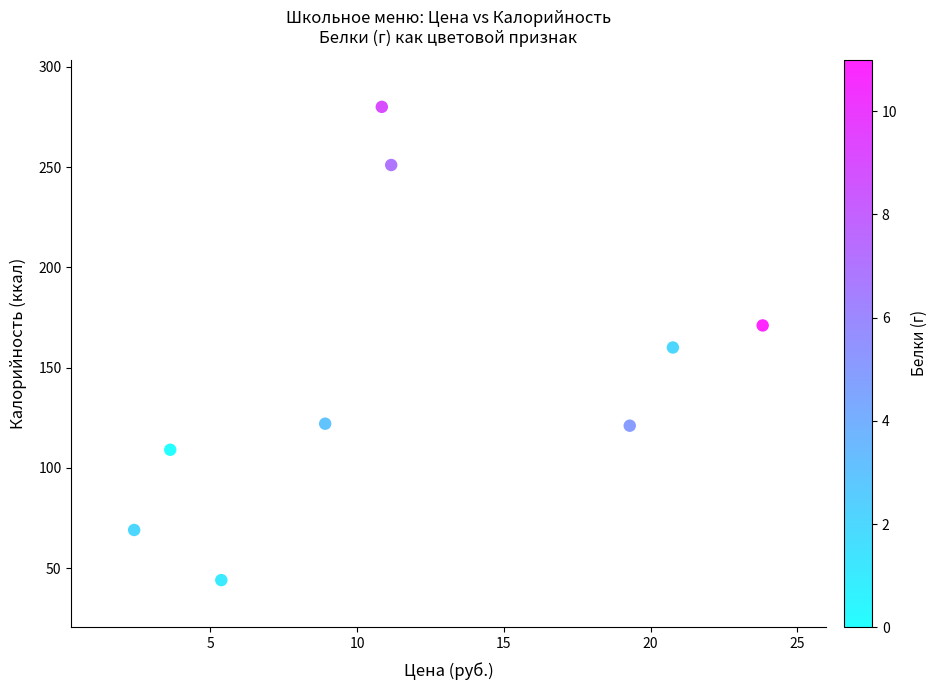

What is the range of Y values (max minus min)?

236